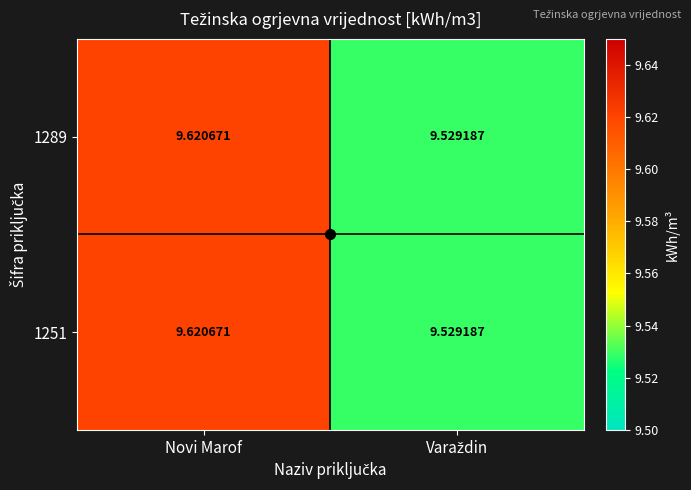

At which category is the sum across all series the highest?

Novi Marof